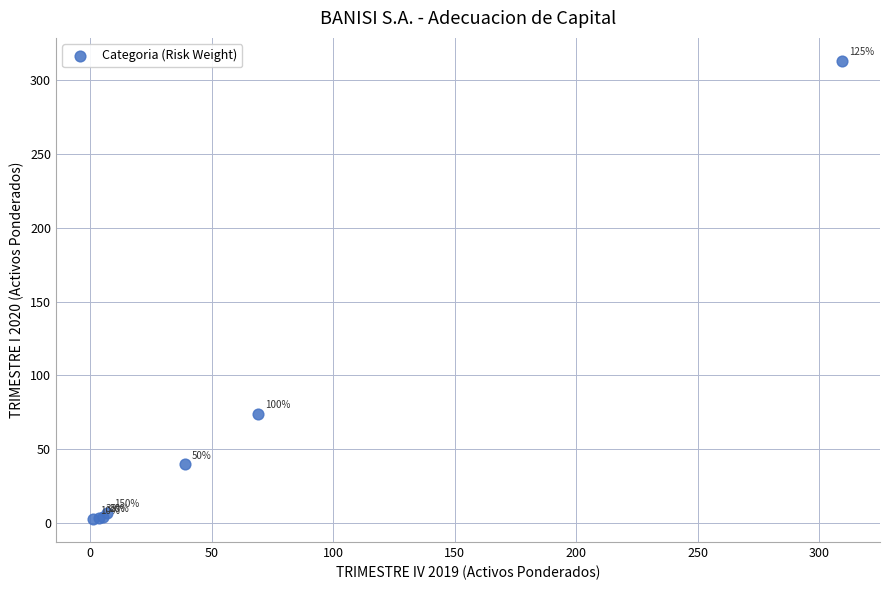

What Y value in the scatter plot is closest to 157?

73.9